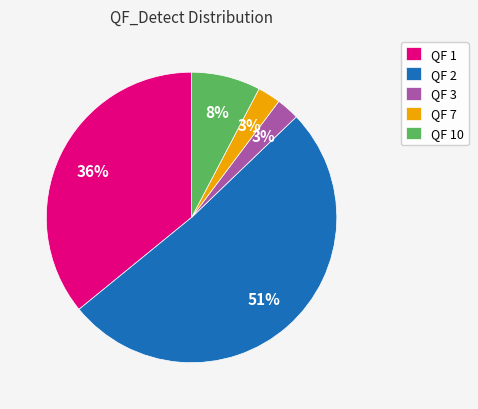

To the nearest percent, what portion does QF 7 represent?

3%